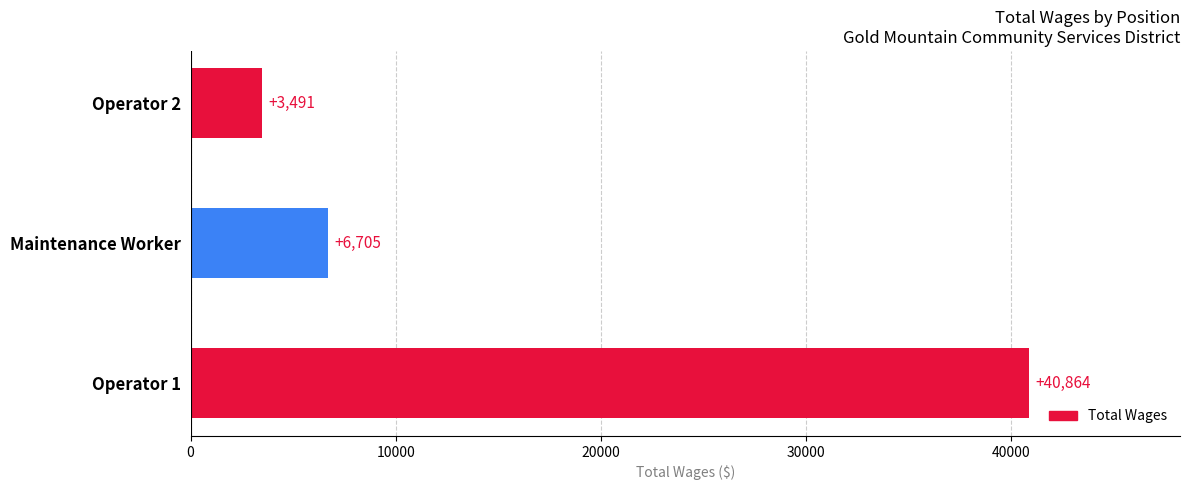

Which label corresponds to the smallest value in the chart?

Operator 2